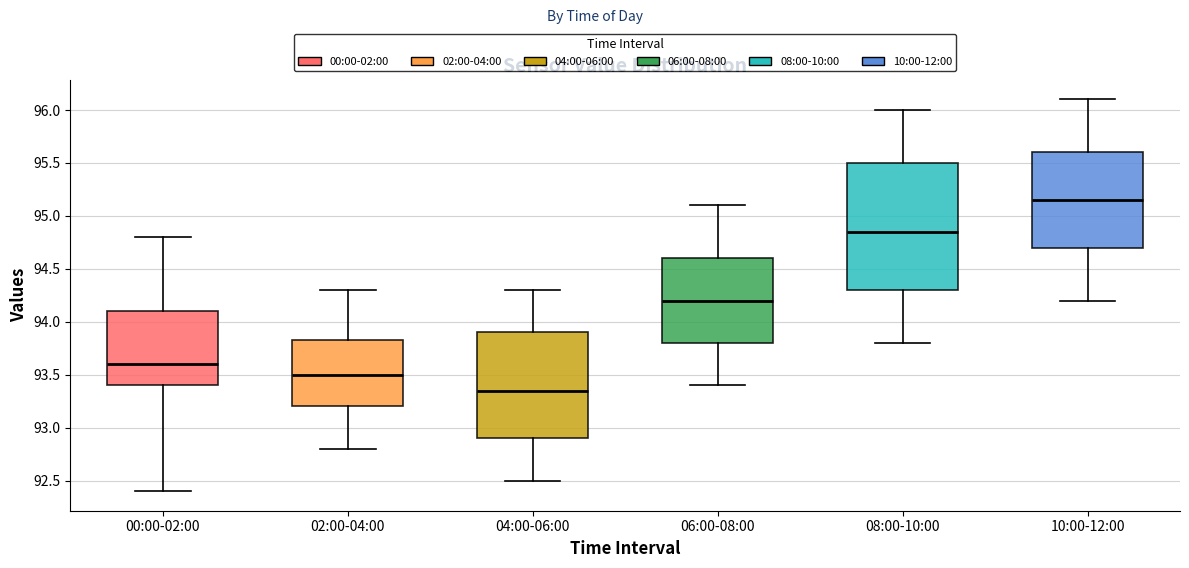

Which box is the tallest, from its lower edge to its upper edge?

08:00-10:00